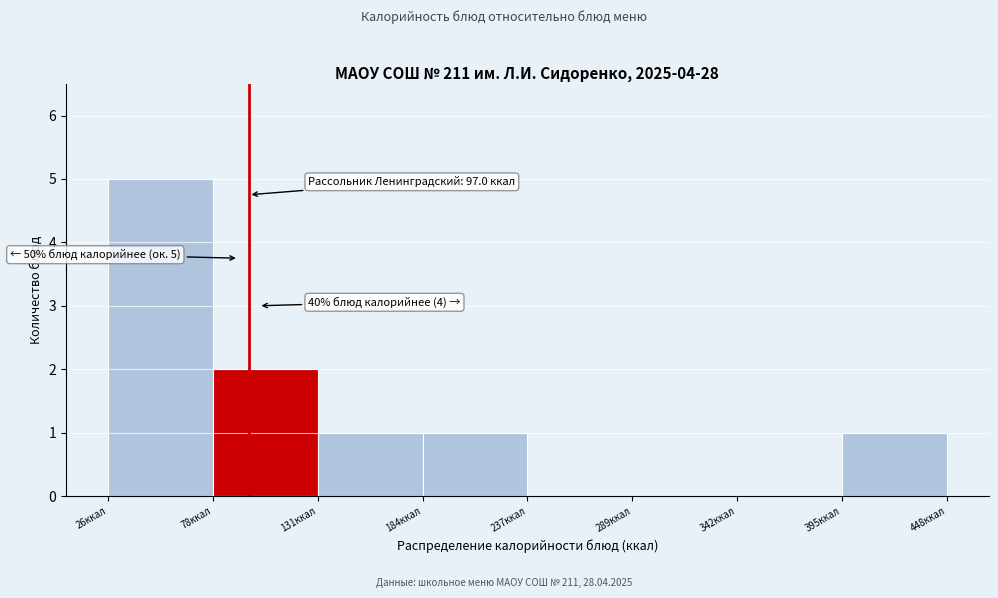

Which range on the x-axis has the tallest bar?

30 to 80